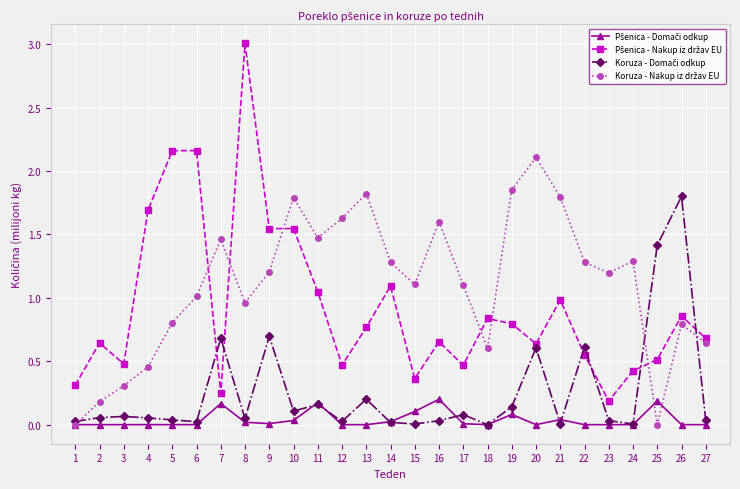

At which category is the sum across all series the highest?

8